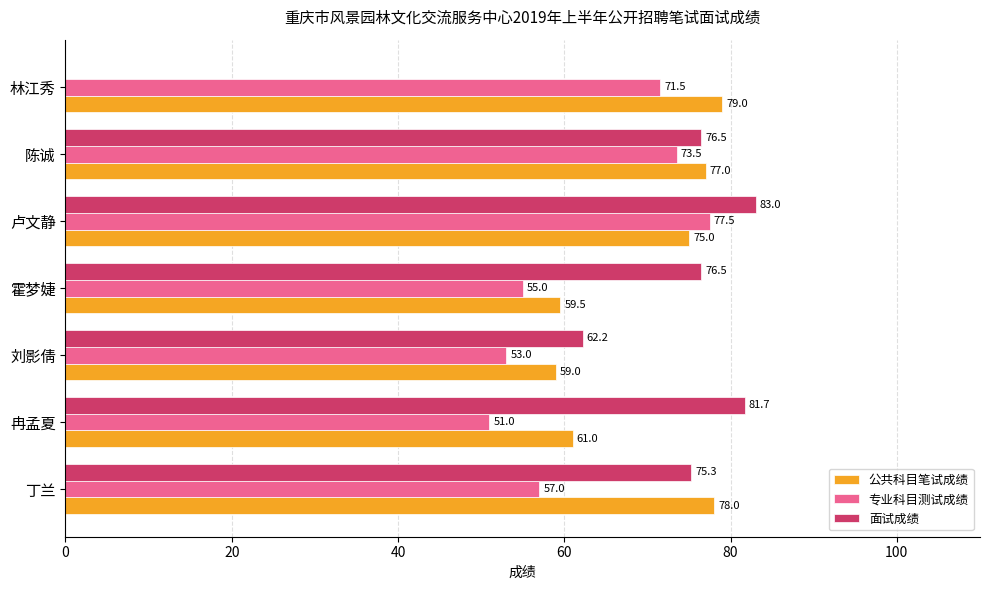

At which label is 公共科目笔试成绩 closest to 69?

卢文静